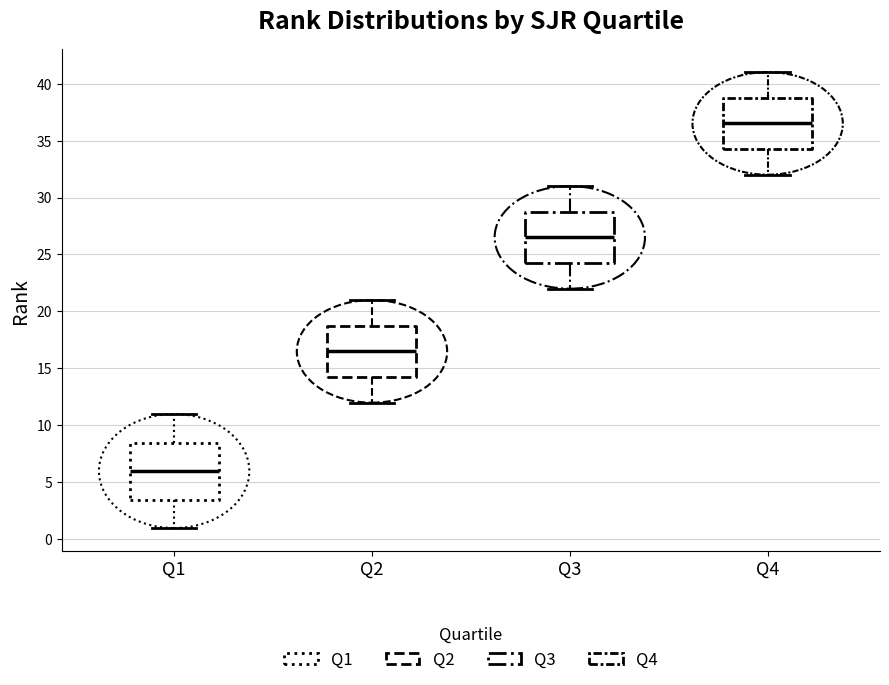

Which box has the highest median line?

Q4